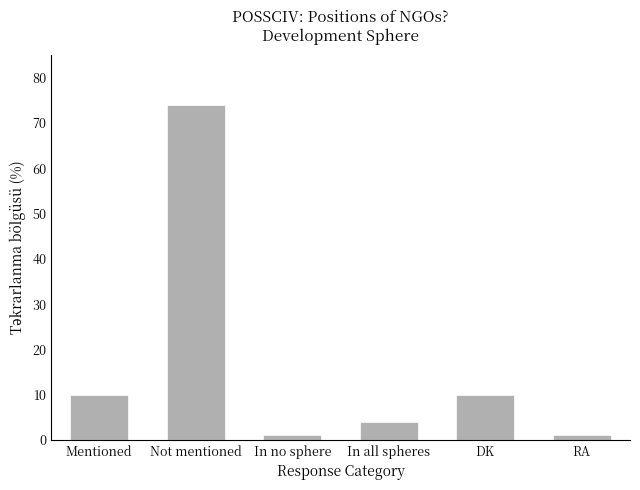

The chart shows a value of 4 at In all spheres. True or false?

True